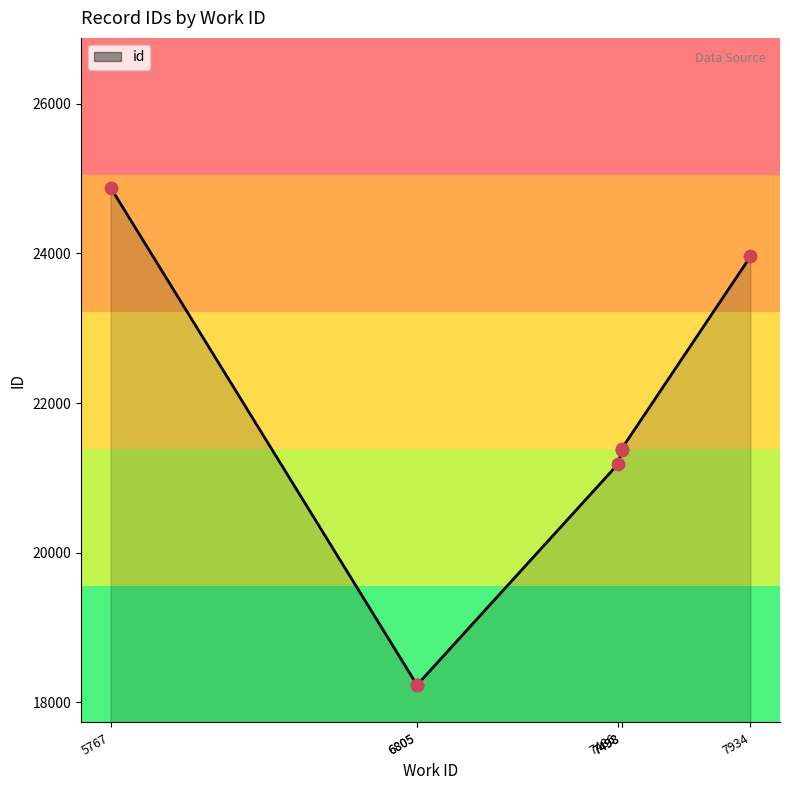

Between 5767 and 7498, which is larger?

5767